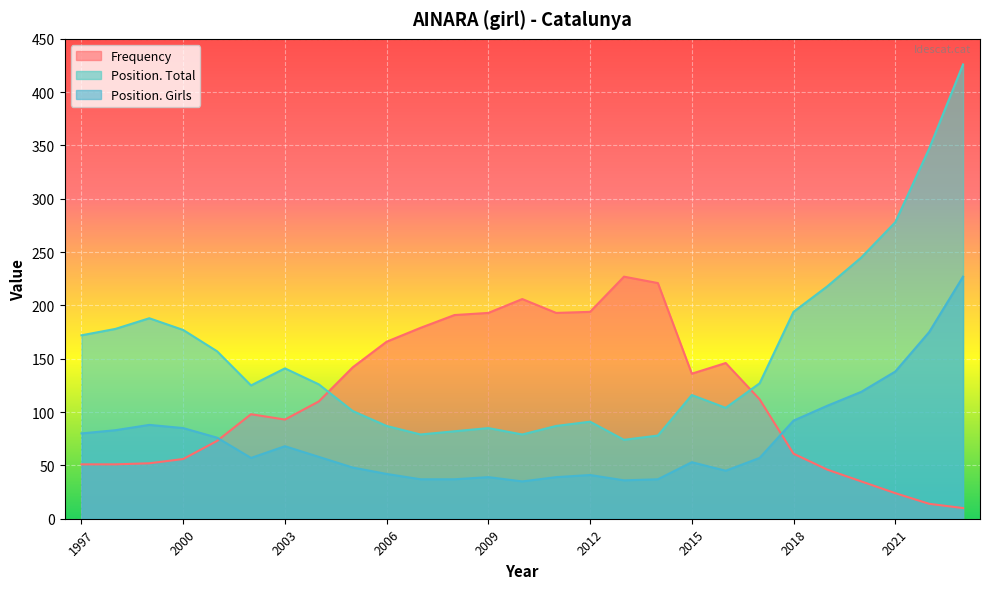

Which series changed the most between 2011 and 2017?

Frequency